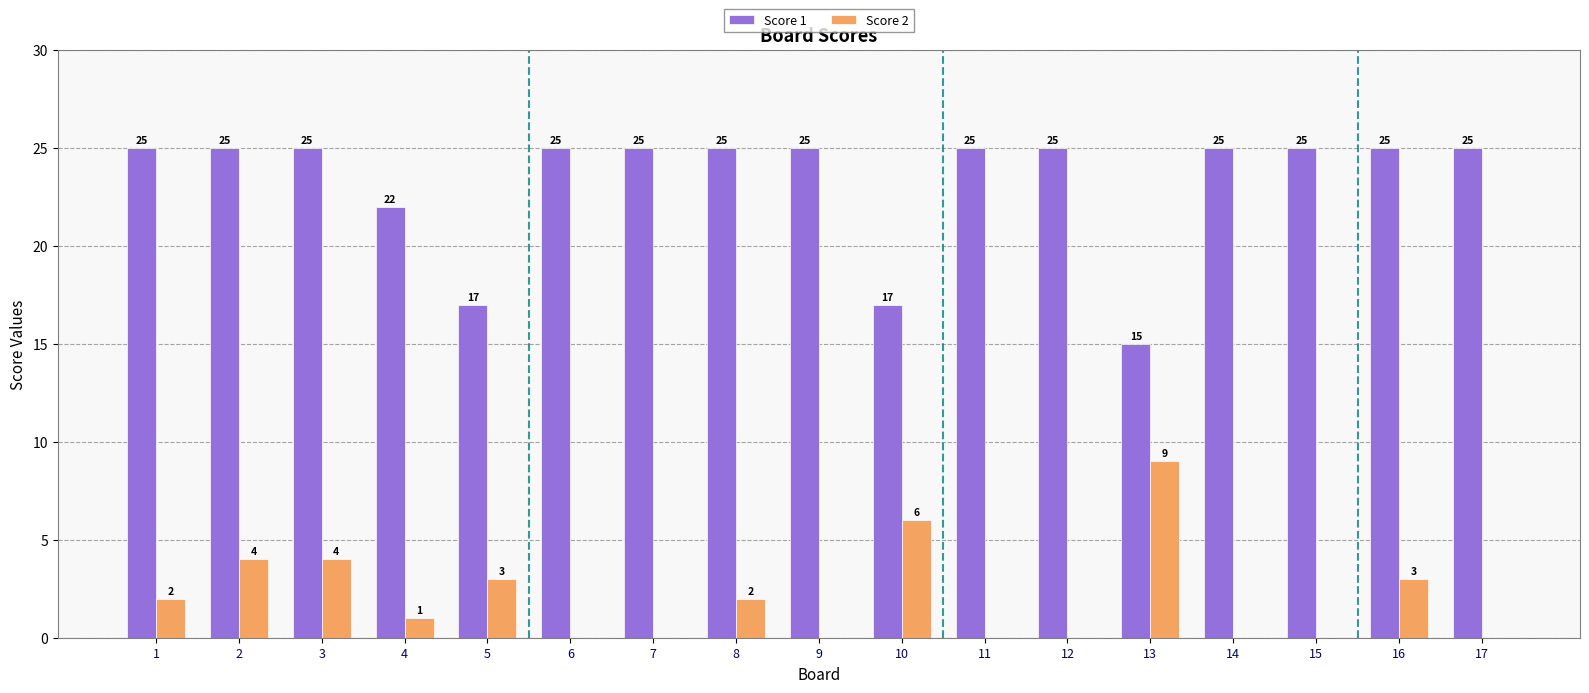

Reading left to right, extract all data points from this chart.

Score 1: 25	25	25	22	17	25	25	25	25	17	25	25	15	25	25	25	25
Score 2: 2	4	4	1	3	0	0	2	0	6	0	0	9	0	0	3	0